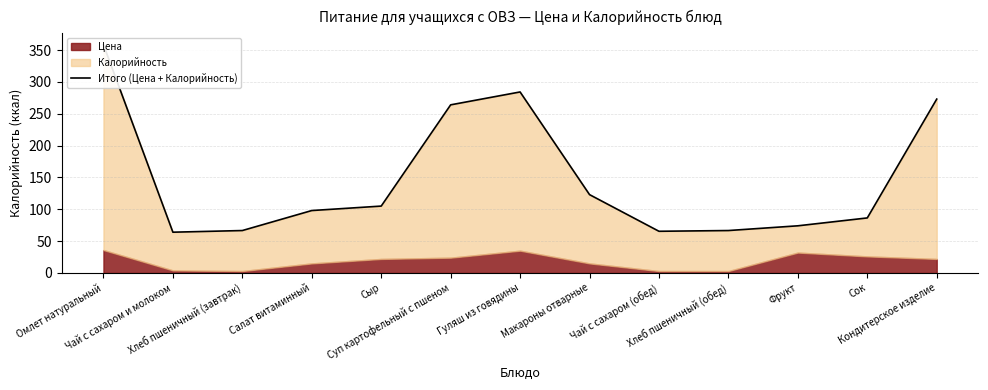

Reading left to right, extract all data points from this chart.

358.4	64.0	66.6	98.0	105.0	264.0	284.2	123.0	65.4	66.6	74.0	86.4	273.0